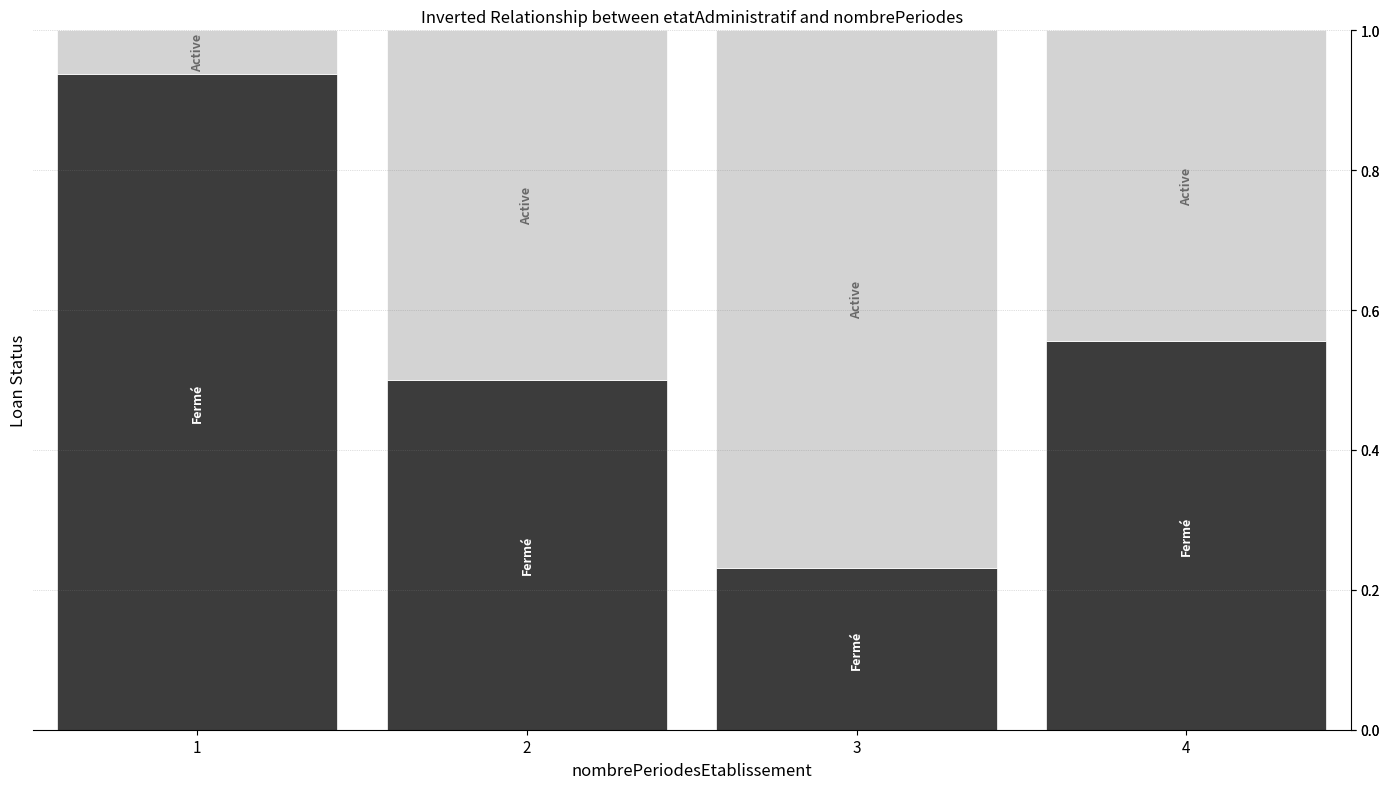

What is the total value across all series at 1?

1.0